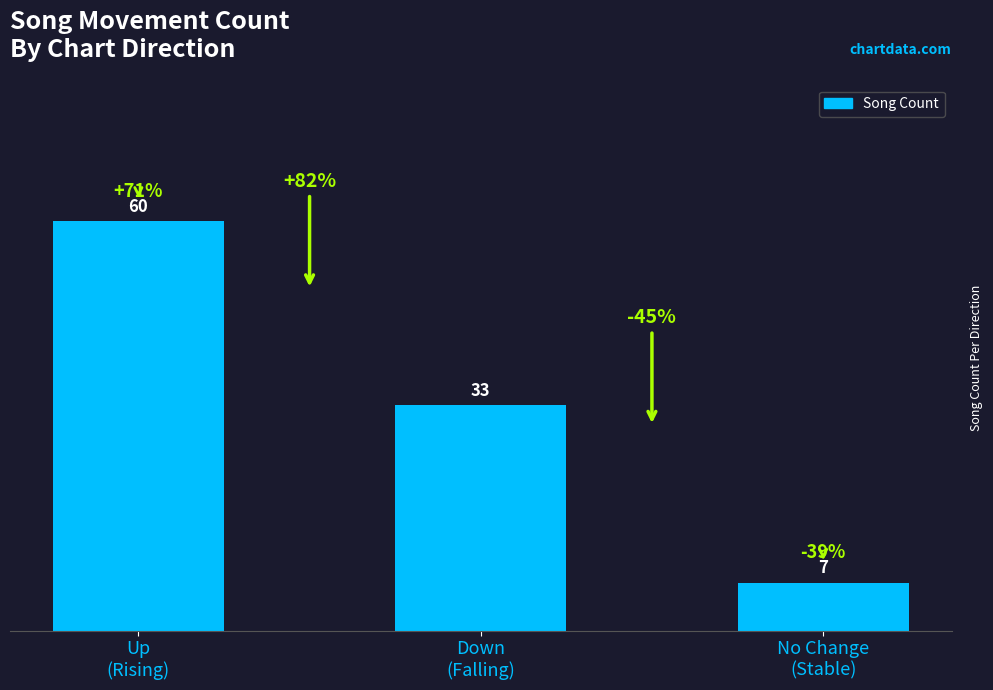

What is the label of the 2nd bar from the left?

Down
(Falling)